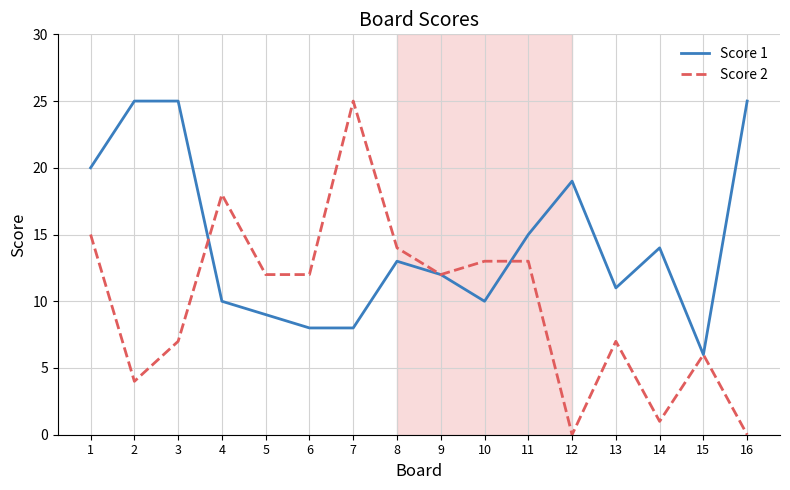

Which series changed the most between 3 and 8?

Score 1